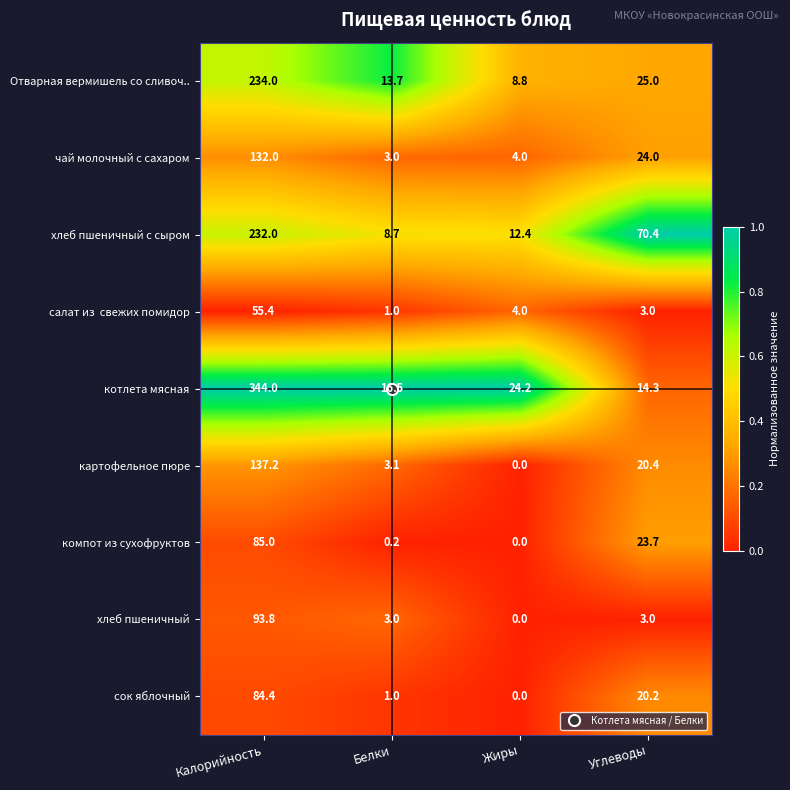

List the labels in order of хлеб пшеничный с сыром value, largest first.

Калорийность, Углеводы, Жиры, Белки